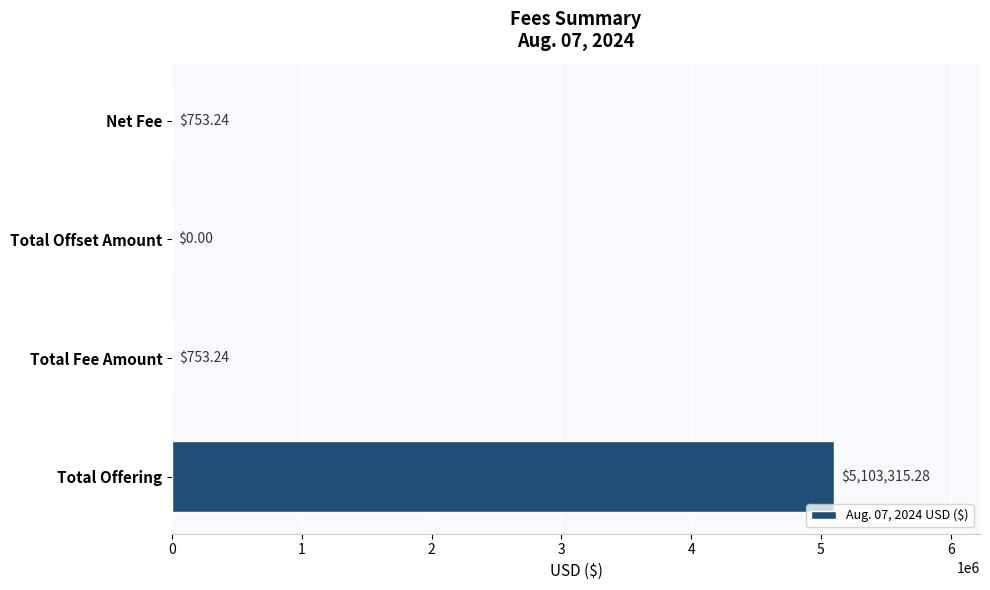

Count the number of values greater than 753.

3